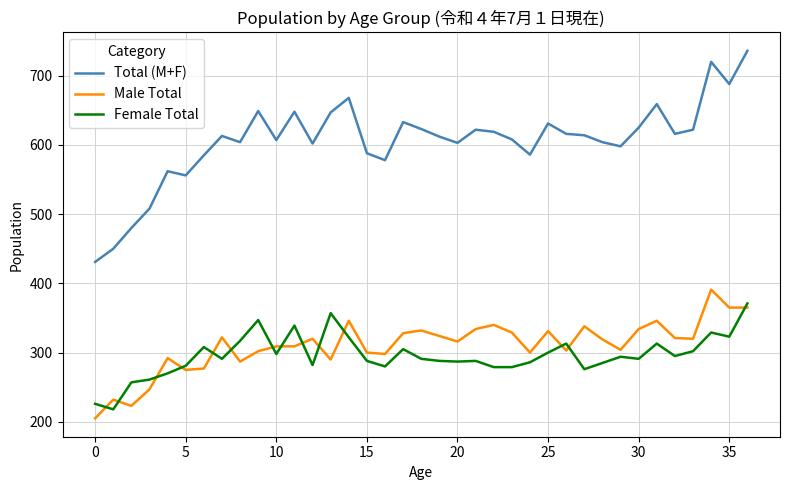

Which series has the largest range (max minus min)?

Total (M+F)